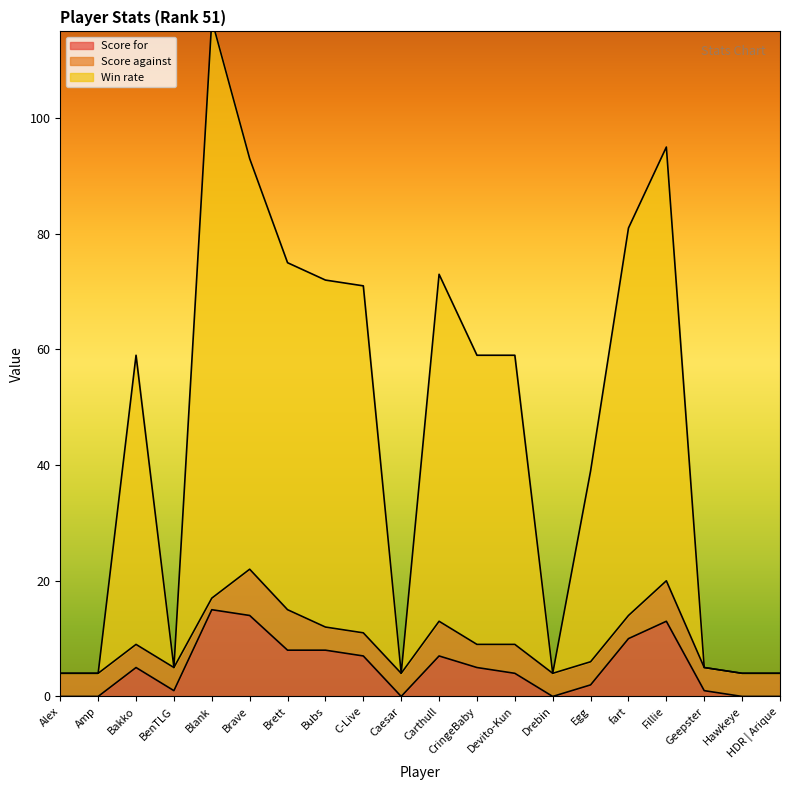

True or false: Win rate and Score for intersect in this chart.

False